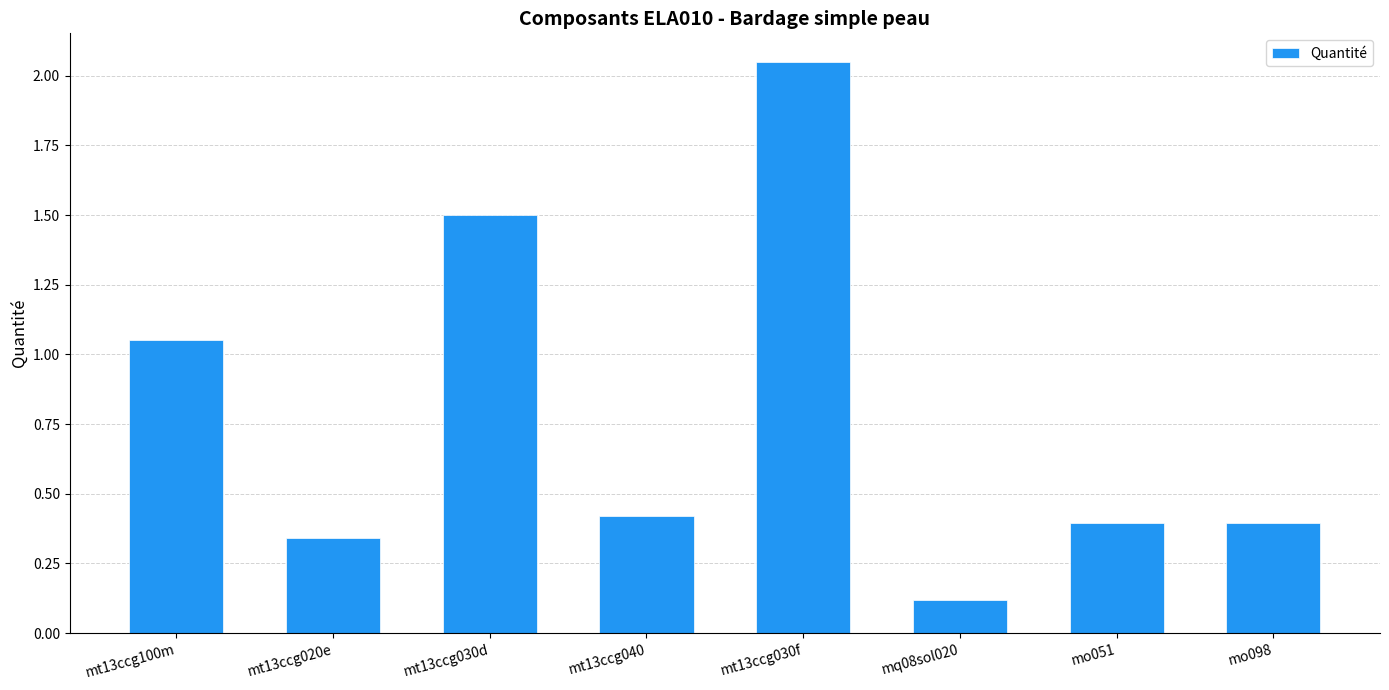

Which label corresponds to the smallest value in the chart?

mq08sol020